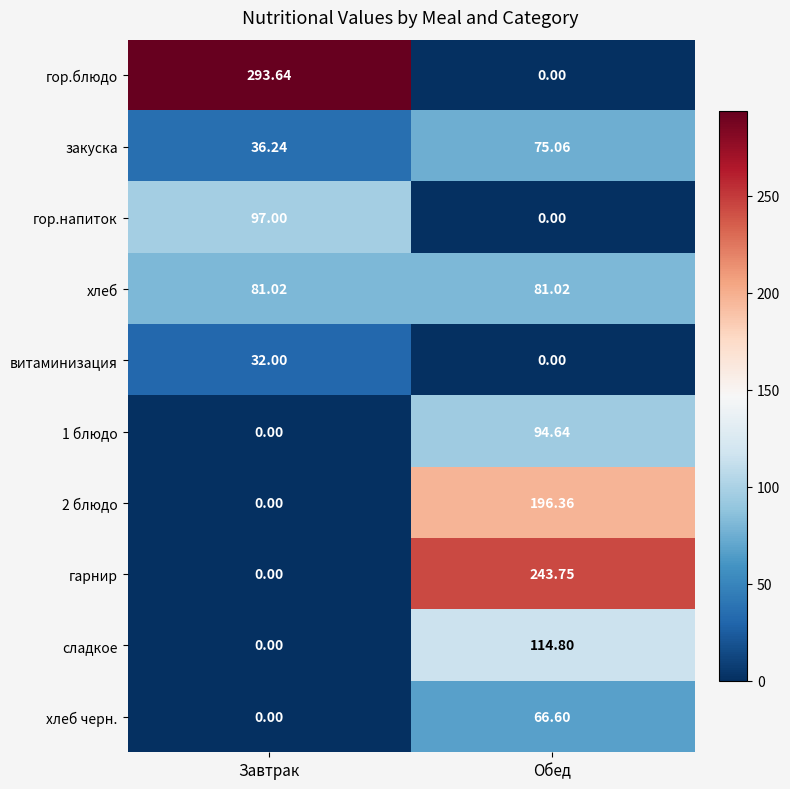

At which category is the sum across all series the highest?

Обед